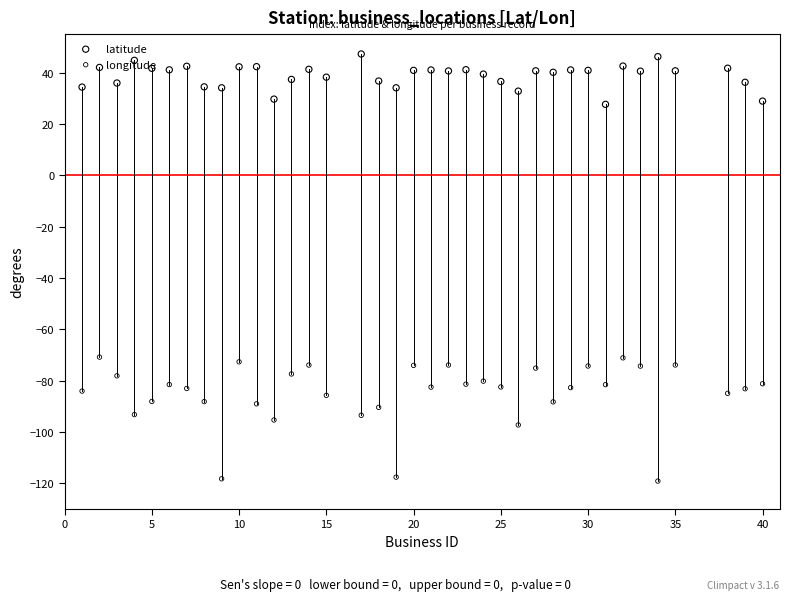

What are all the series names shown in the legend?

latitude, longitude